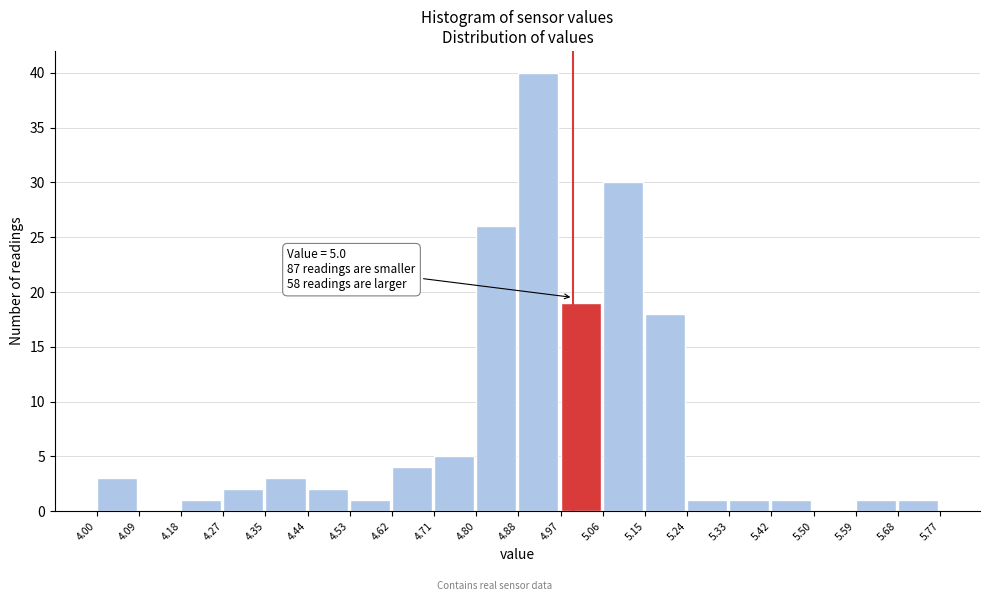

Over which range of the x-axis is the bar tallest?

4.88 to 4.97